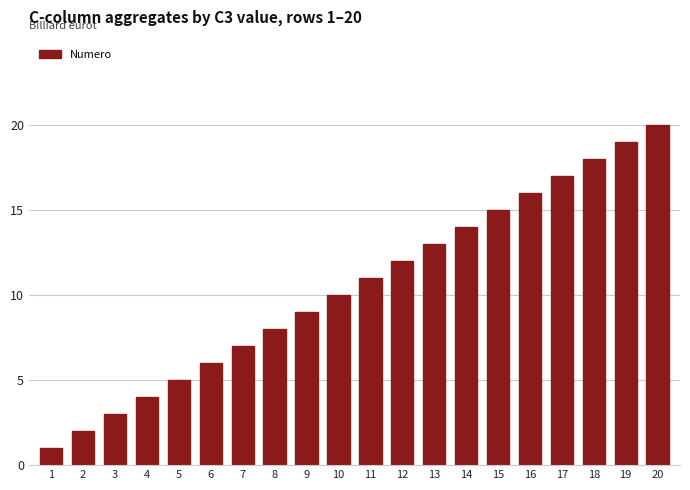

What is the value of the 17th bar from the left?

17